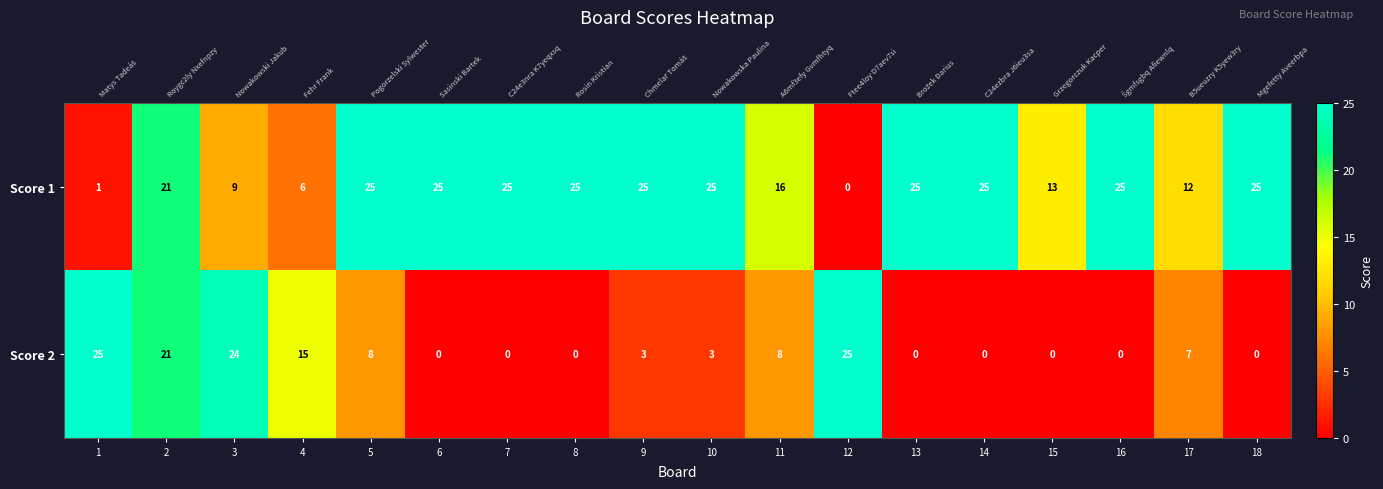

Which category has the lowest value across all series?

12